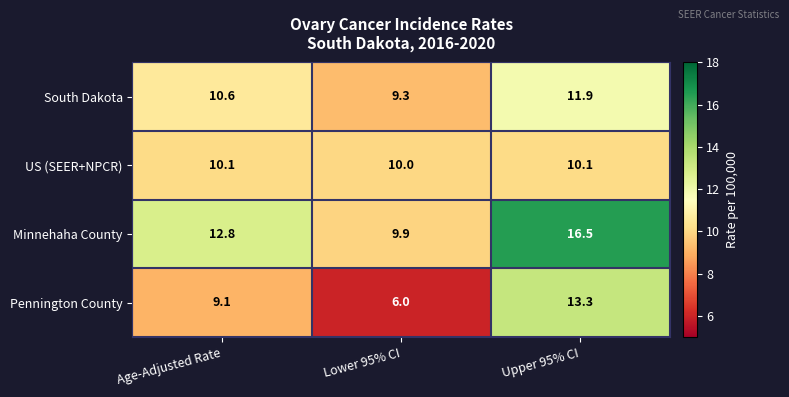

Which series has the largest total across all categories?

Minnehaha County